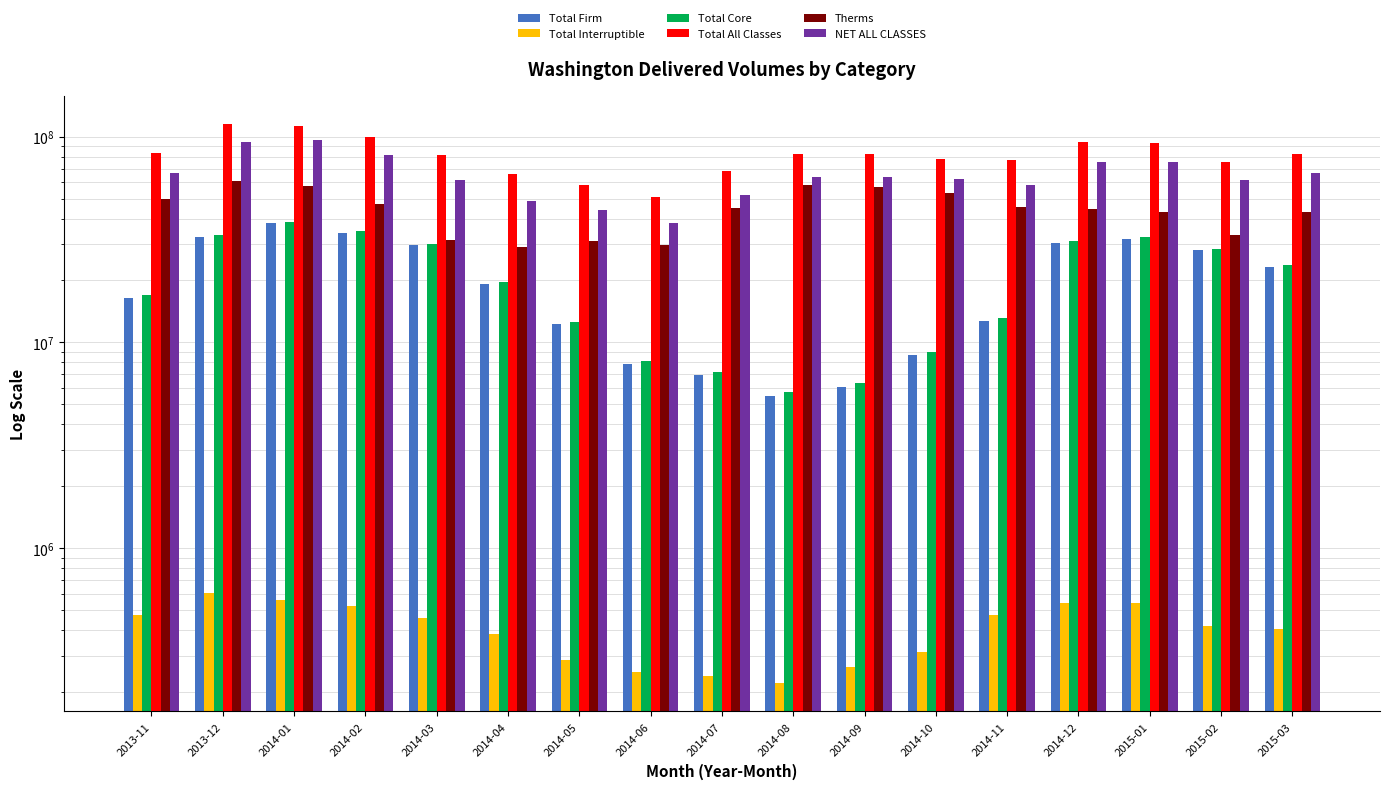

Reading left to right, what are all the values shown in this chart?

Total Firm: 2013-11=16473275	2013-12=32626275	2014-01=38097877	2014-02=34131394	2014-03=29733819	2014-04=19218448	2014-05=12299626	2014-06=7895617	2014-07=6922621	2014-08=5498677	2014-09=6105586	2014-10=8693828	2014-11=12660619	2014-12=30498867	2015-01=31953142	2015-02=28129806	2015-03=23368270
Total Interruptible: 2013-11=475068	2013-12=603447	2014-01=558326	2014-02=523743	2014-03=460577	2014-04=382909	2014-05=287525	2014-06=249477	2014-07=239824	2014-08=220229	2014-09=263729	2014-10=313034	2014-11=472873	2014-12=538938	2015-01=541590	2015-02=419792	2015-03=403675
Total Core: 2013-11=16948343	2013-12=33229722	2014-01=38656203	2014-02=34655137	2014-03=30194396	2014-04=19601357	2014-05=12587151	2014-06=8145094	2014-07=7162445	2014-08=5718906	2014-09=6369315	2014-10=9006862	2014-11=13133492	2014-12=31037805	2015-01=32494732	2015-02=28549598	2015-03=23771945
Total All Classes: 2013-11=83532866	2013-12=115395038	2014-01=113156562	2014-02=99260261	2014-03=81243920	2014-04=66184837	2014-05=58094686	2014-06=50755909	2014-07=67711587	2014-08=82615254	2014-09=82298559	2014-10=77557907	2014-11=76686924	2014-12=93786914	2015-01=92899430	2015-02=75414323	2015-03=82422141
Therms: 2013-11=49623897	2013-12=60581077	2014-01=57326161	2014-02=47048399	2014-03=31459098	2014-04=28943531	2014-05=31179964	2014-06=29742903	2014-07=45068388	2014-08=58240050	2014-09=57050907	2014-10=53240234	2014-11=45272865	2014-12=44477359	2015-01=43008045	2015-02=33127030	2015-03=42929967
NET ALL CLASSES: 2013-11=66572240	2013-12=93810799	2014-01=95982364	2014-02=81703536	2014-03=61653494	2014-04=48544888	2014-05=43767115	2014-06=37887997	2014-07=52230833	2014-08=63958956	2014-09=63420222	2014-10=62247096	2014-11=58406357	2014-12=75515164	2015-01=75502777	2015-02=61676628	2015-03=66701912